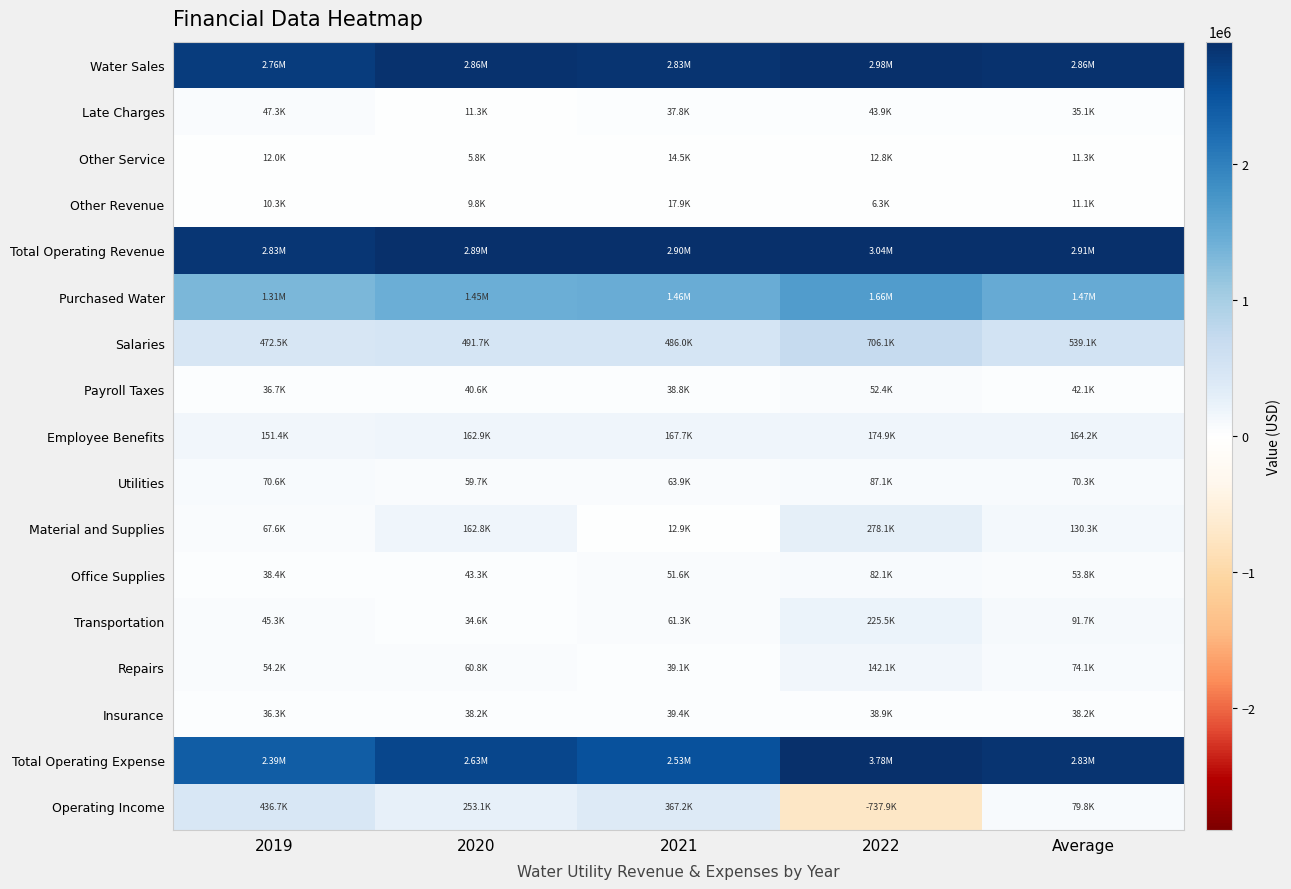

Rank the series by their maximum value, from highest to lowest.

Total Operating Expense, Total Operating Revenue, Water Sales, Purchased Water, Salaries, Operating Income, Material and Supplies, Transportation, Employee Benefits, Repairs, Utilities, Office Supplies, Payroll Taxes, Late Charges, Insurance, Other Revenue, Other Service